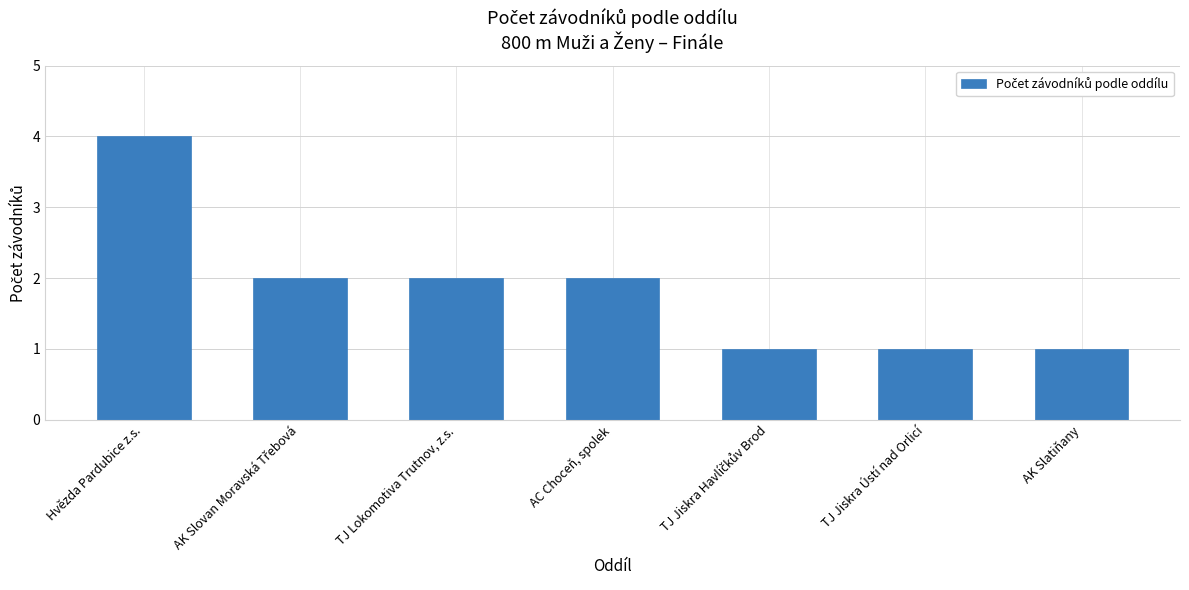

What is the difference between the maximum and minimum values?

3